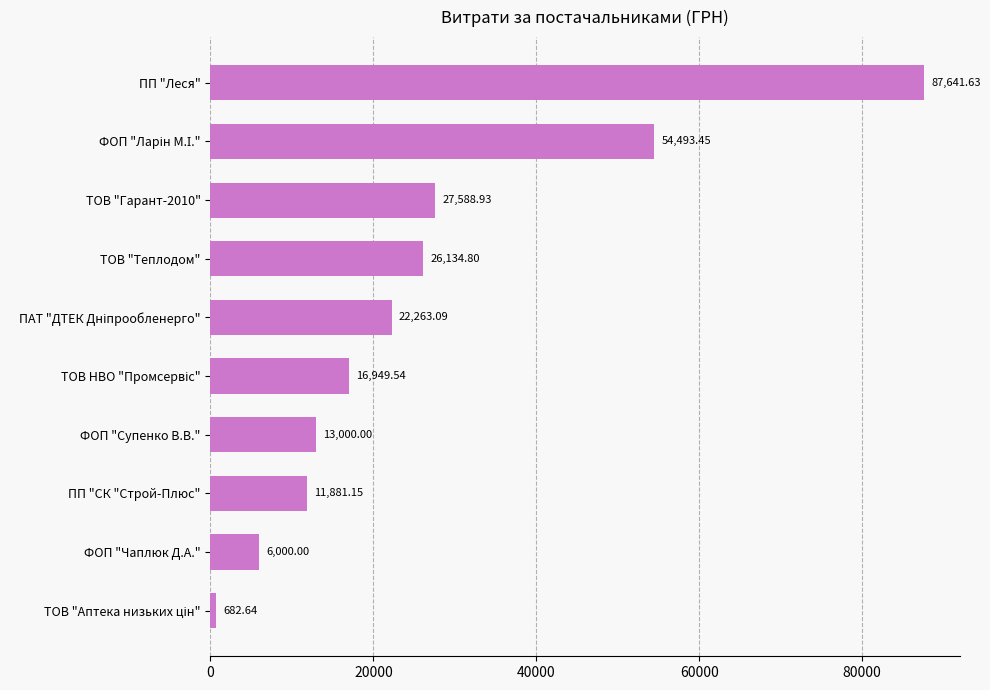

Which has a higher value, ПП "Леся" or ФОП "Супенко В.В."?

ПП "Леся"